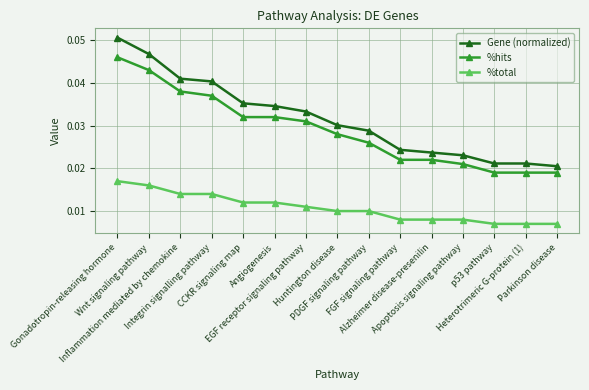

True or false: %total and %hits intersect in this chart.

False